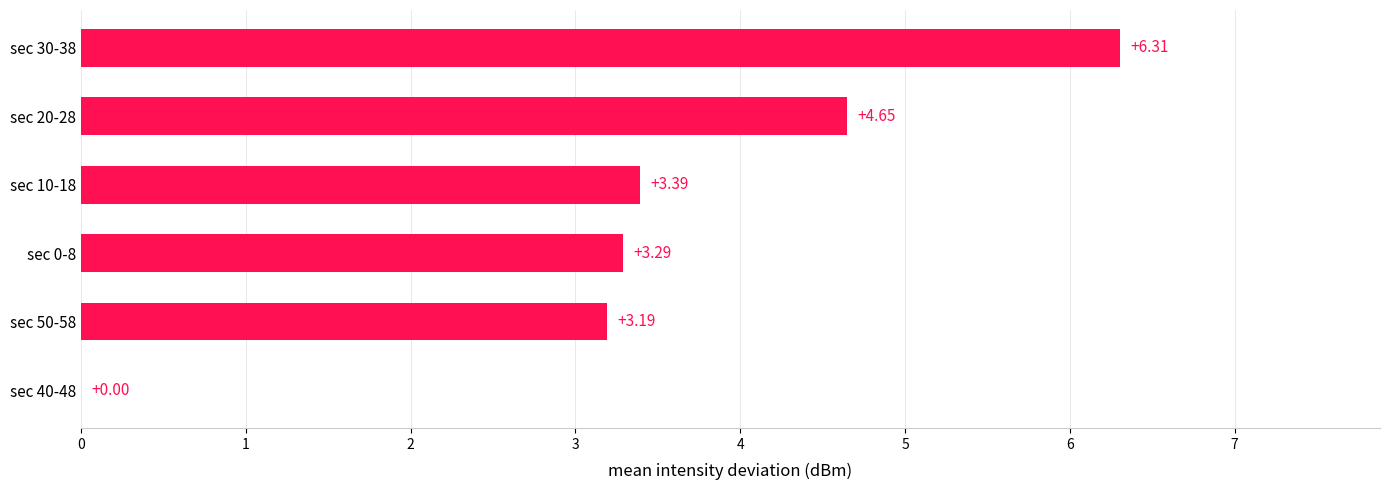

Which label corresponds to the largest value in the chart?

sec 30-38